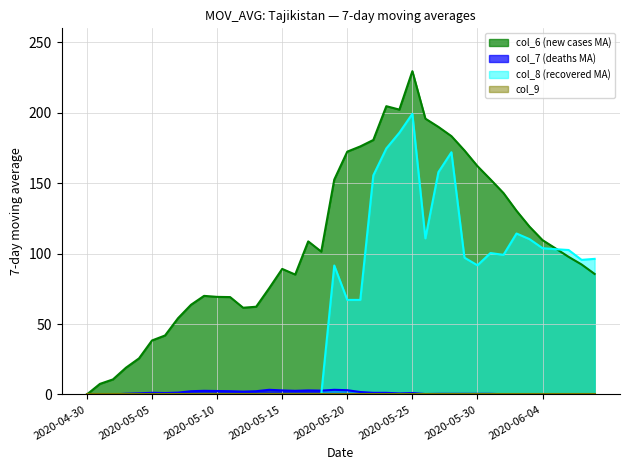

Reading right to left, transcribe all the data shown in this chart.

col_6 line: 85.6	92.3	97.7	103.7	109.6	119.1	130.4	143.0	152.7	162.1	173.3	183.4	190.0	195.9	229.6	202.3	204.7	180.7	176.1	172.4	152.6	101.4	108.7	85.1	89.1	75.4	62.3	61.6	69.1	69.3	70.0	63.7	54.1	41.9	38.3	25.6	19.0	10.7	7.5	0.0
col_7 line: 0.1	0.1	0.1	0.1	0.1	0.0	0.1	0.1	0.4	0.4	0.4	0.4	0.4	0.3	1.0	0.7	1.1	1.1	1.7	3.0	3.3	2.7	2.9	2.6	2.9	3.3	2.3	2.0	2.3	2.4	2.6	2.3	1.3	1.0	1.2	0.8	0.5	0.0	0.0	0.0
col_8 line: 96.3	95.6	102.6	103.1	103.9	110.3	114.3	99.1	100.4	91.7	97.1	172.0	157.9	110.9	199.3	185.9	174.7	155.6	67.1	67.1	91.6	0.0	0.0	0.0	0.0	0.0	0.0	0.0	0.0	0.0	0.0	0.0	0.0	0.0	0.0	0.0	0.0	0.0	0.0	0.0
col_9 line: 0.0	0.0	0.0	0.0	0.0	0.0	0.0	0.0	0.0	0.0	0.0	0.0	0.0	0.0	0.0	0.0	0.0	0.0	0.0	0.0	0.0	0.0	0.0	0.0	0.0	0.0	0.0	0.0	0.0	0.0	0.0	0.0	0.0	0.0	0.0	0.0	0.0	0.0	0.0	0.0